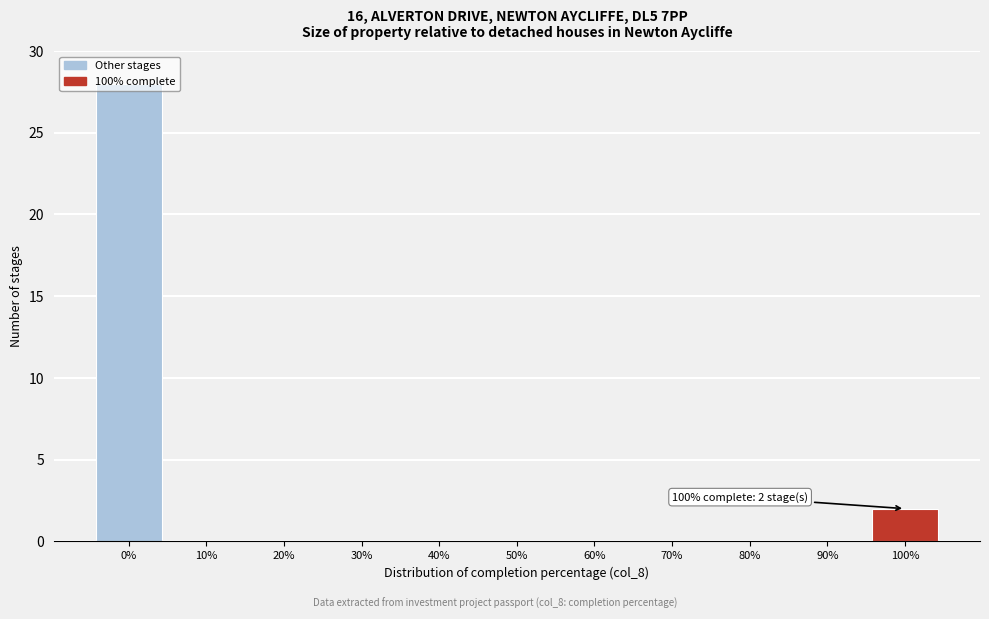

What is the sum of all values?

30